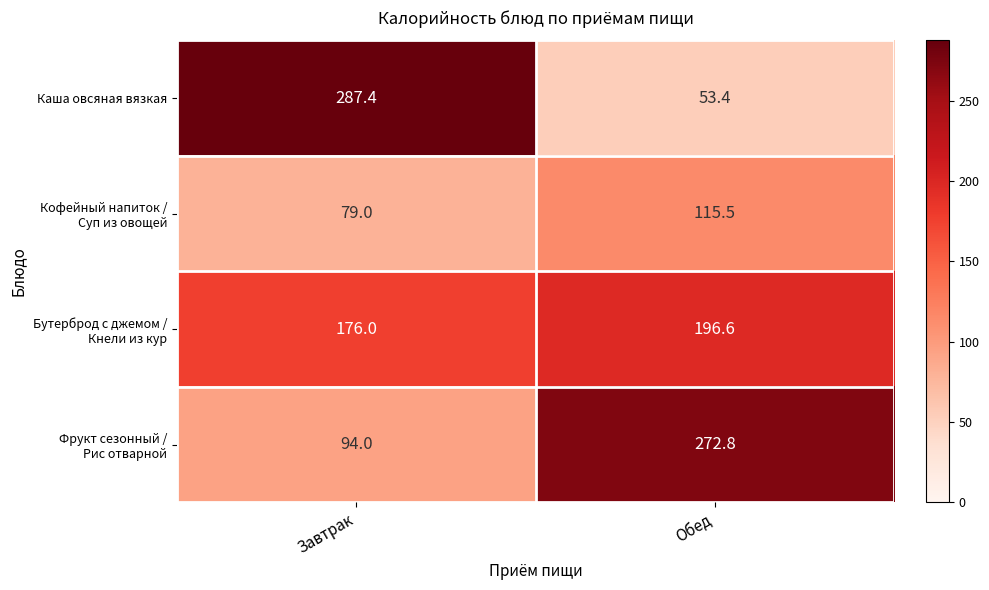

What is the total value across all series at Завтрак?

636.4